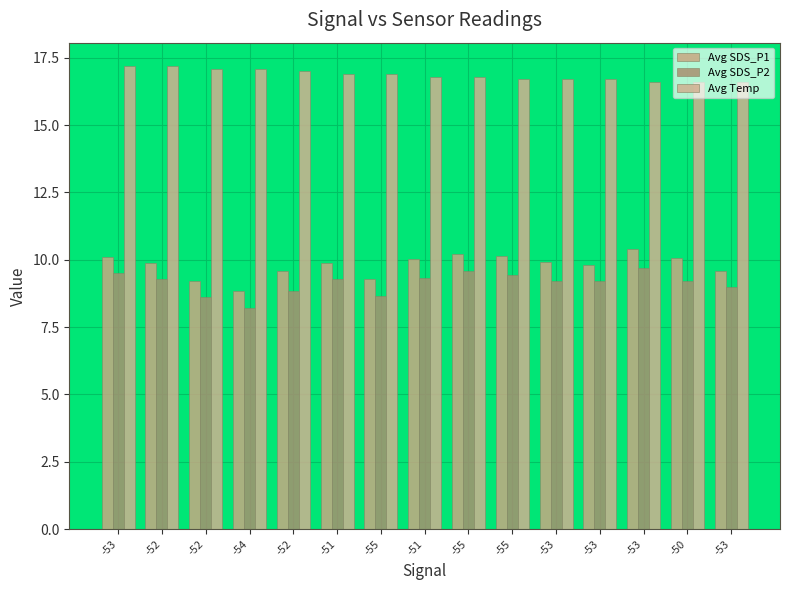

What is the difference between the highest and lowest values at -51?

7.6